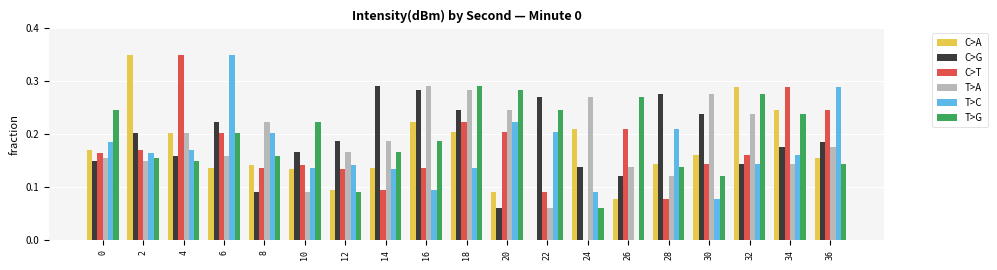

True or false: C>G has a value of 0.2 at 34.

True